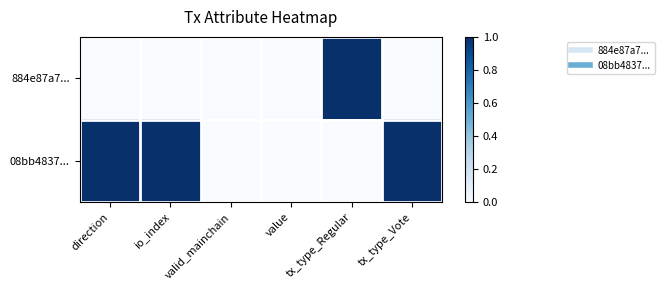

Which series has the largest total across all categories?

08bb4837...